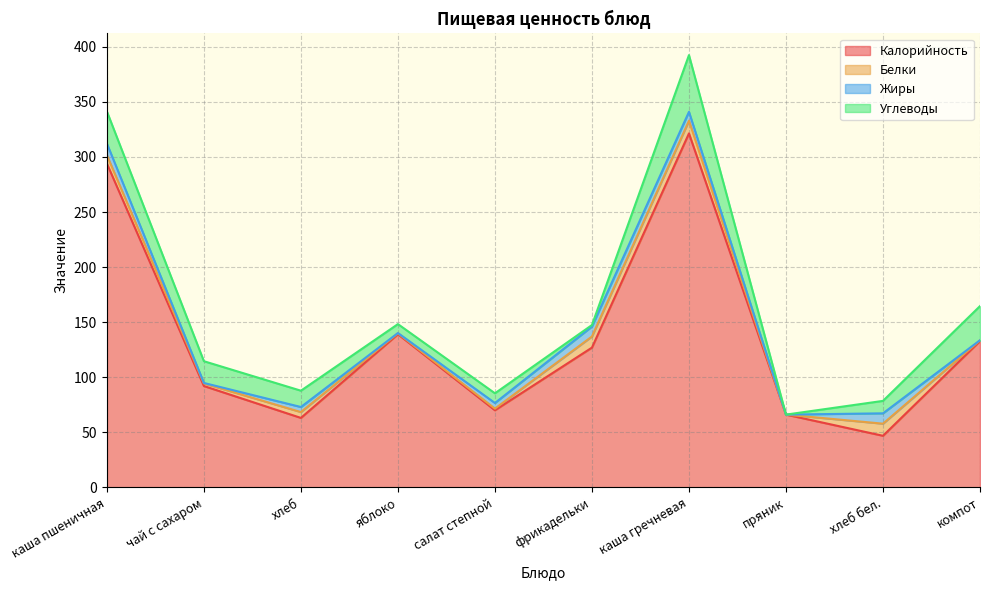

Which series ends up on top after the final intersection of Углеводы and Жиры?

Углеводы